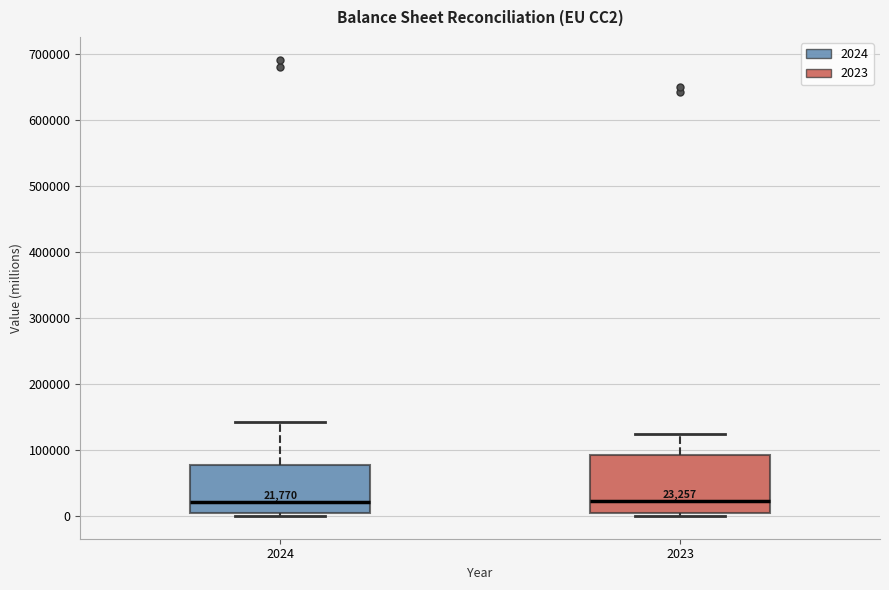

Comparing the boxes themselves (not the whiskers), which one is the tallest?

2023